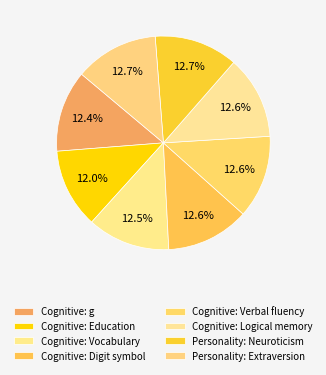

Count the number of slices in the pie.

8